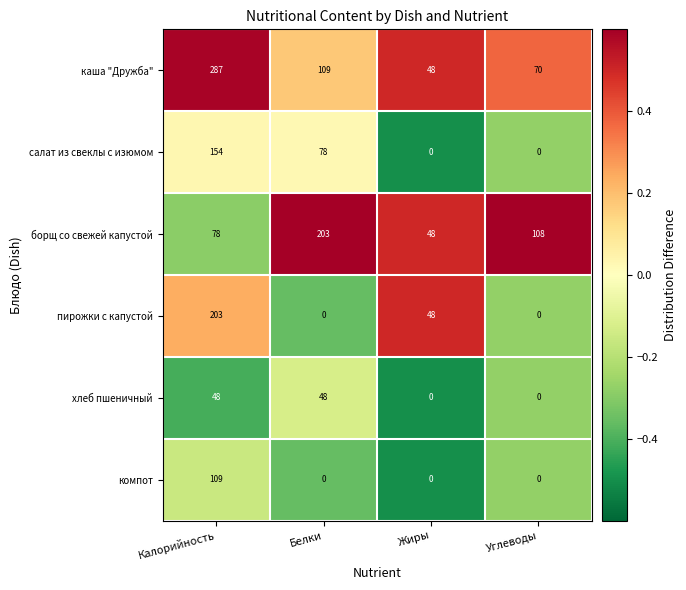

Reading left to right, extract all data points from this chart.

каша "Дружба": Калорийность=287	Белки=109	Жиры=48	Углеводы=70
салат из свеклы с изюмом: Калорийность=154	Белки=78	Жиры=0	Углеводы=0
борщ со свежей капустой: Калорийность=78	Белки=203	Жиры=48	Углеводы=108
пирожки с капустой: Калорийность=203	Белки=0	Жиры=48	Углеводы=0
хлеб пшеничный: Калорийность=48	Белки=48	Жиры=0	Углеводы=0
компот: Калорийность=109	Белки=0	Жиры=0	Углеводы=0